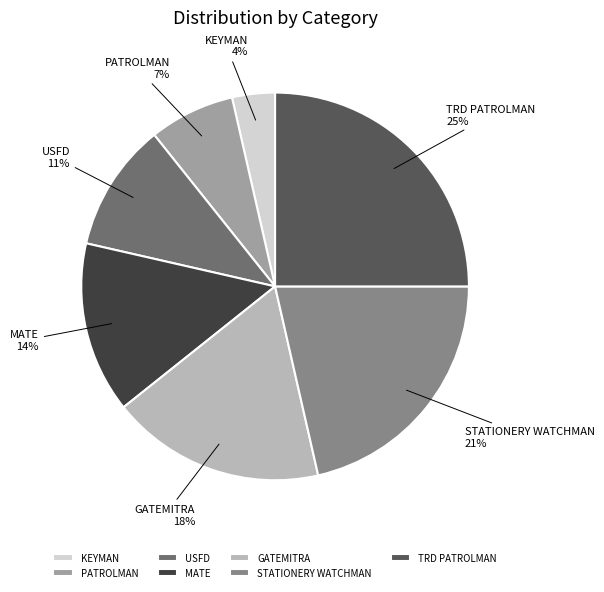

Which has a higher value, GATEMITRA or TRD PATROLMAN?

TRD PATROLMAN